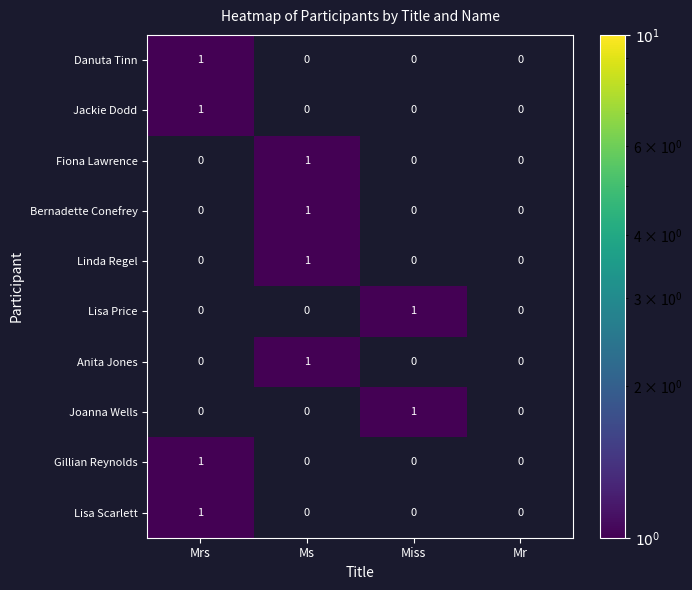

Is the value of Joanna Wells at Miss greater than the value of Danuta Tinn at Miss?

Yes